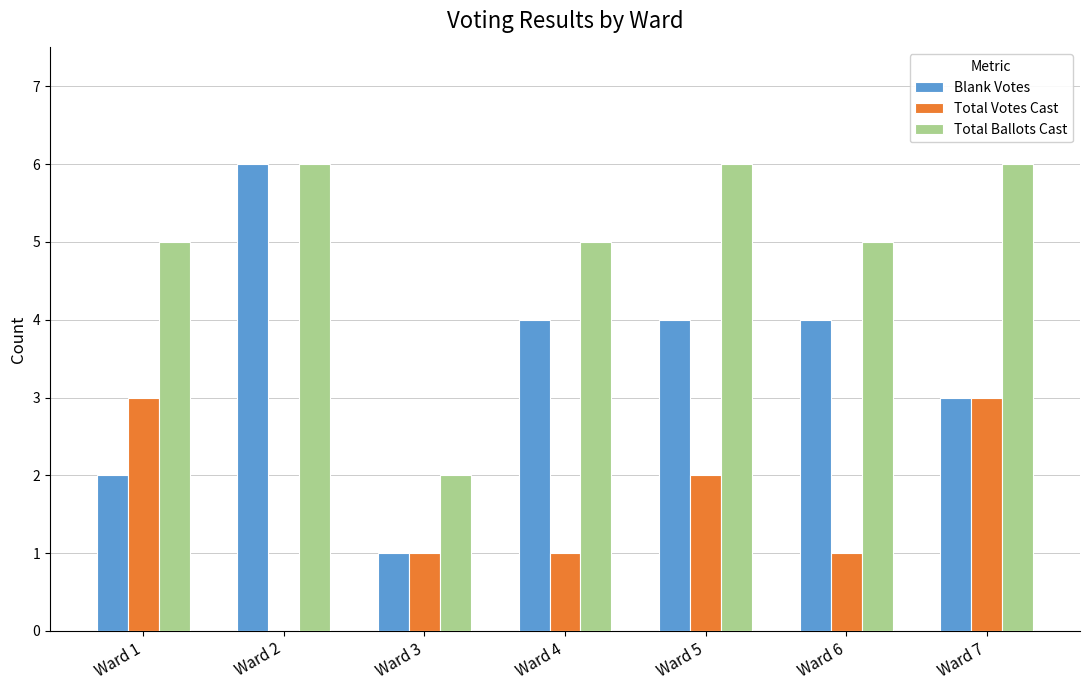

Reading left to right, list all the values displayed in this chart.

Blank Votes: Ward 1=2	Ward 2=6	Ward 3=1	Ward 4=4	Ward 5=4	Ward 6=4	Ward 7=3
Total Votes Cast: Ward 1=3	Ward 2=0	Ward 3=1	Ward 4=1	Ward 5=2	Ward 6=1	Ward 7=3
Total Ballots Cast: Ward 1=5	Ward 2=6	Ward 3=2	Ward 4=5	Ward 5=6	Ward 6=5	Ward 7=6